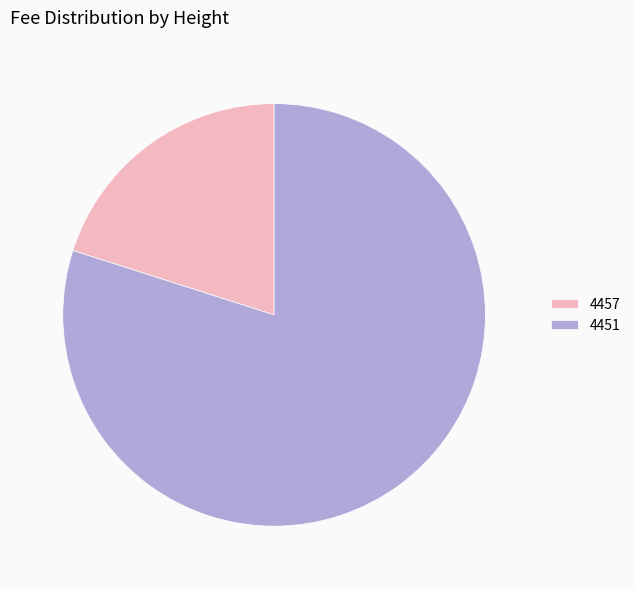

Between 4451 and 4457, which is larger?

4451